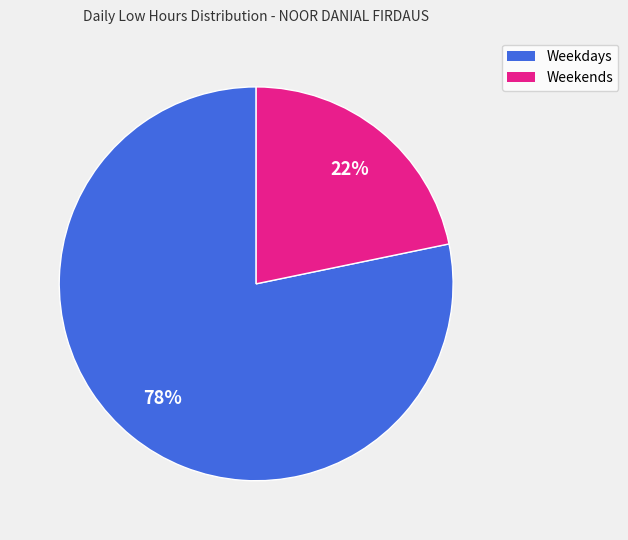

Does any single category account for the majority?

Yes